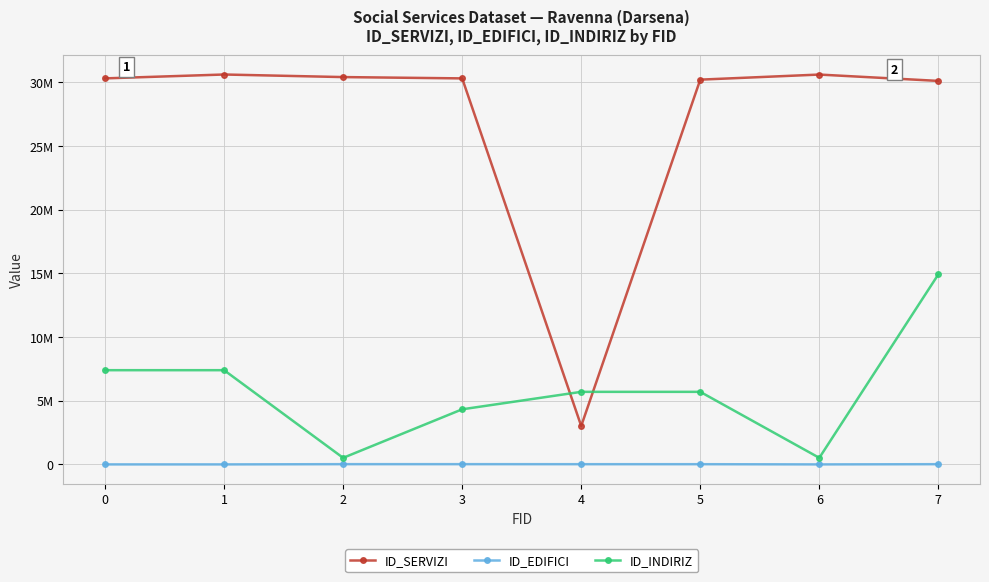

At which label does ID_SERVIZI reach its peak?

1